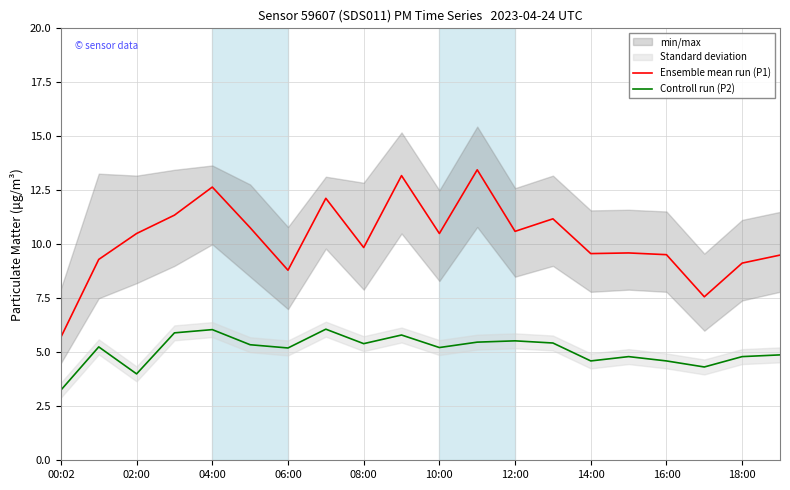

Where is the first local minimum for Ensemble mean run (P1)?

06:00